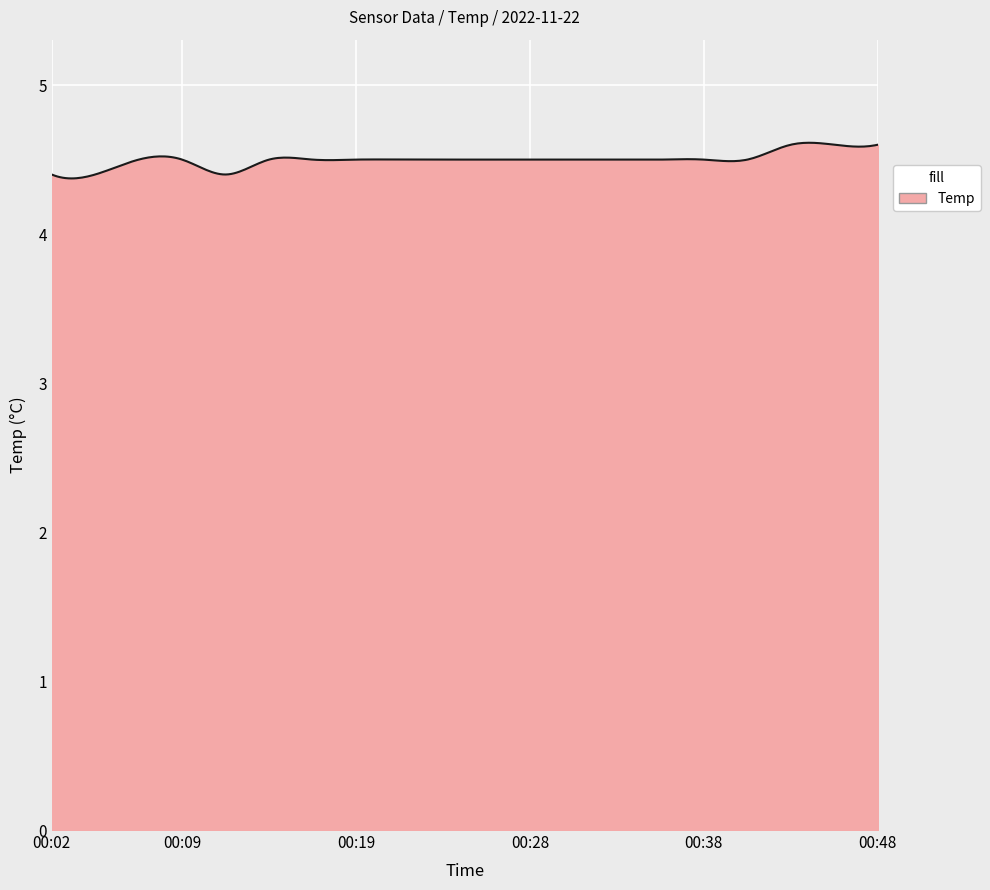

How many categories are shown in the chart?

300